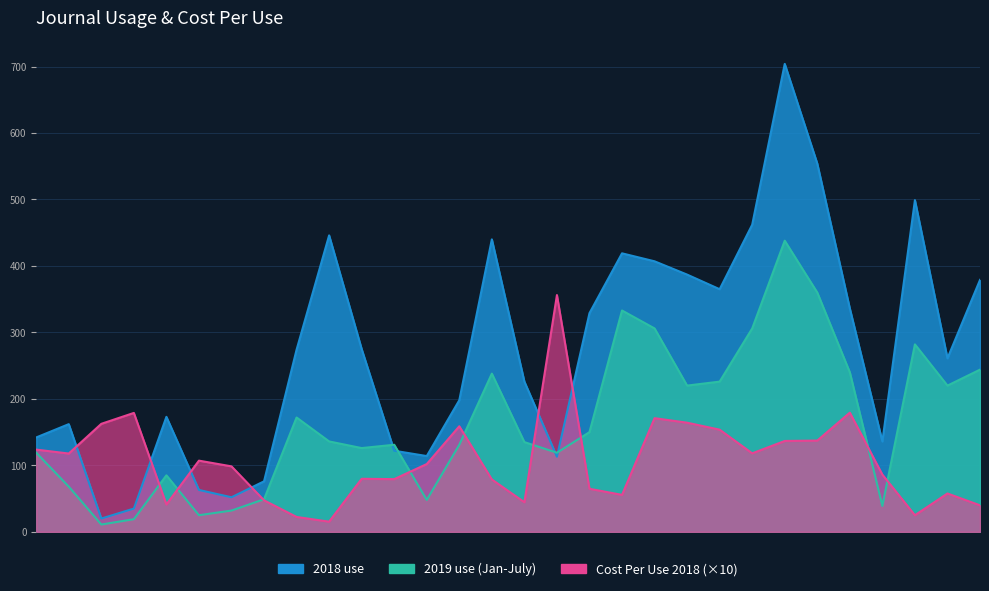

Rank the categories by 2019 use (Jan-July) value from lowest to highest.

Aerospace medicine, African journal of AIDS, Allergy and asthma, American journal family therapy, Fly, Blood pressure, American journal health behavior, Acta radiologica, Aids education, Acta oto-laryngologica, Current eye research, Annals of medicine, Archives environmental, British journal neurosurgery, Climacteric, Annals clinical biochemistry, Developmental neuropsychology, American surgeon, Expert opinion drug delivery, Gut microbes, Expert opinion drug metabolism, Cancer biology therapy, Expert review molecular, Gynecological endocrinology, Global public health, Expert opinion biological, Expert Opinion Drug Safety, Epigenetics, Expert opinion therapeutic, Expert opinion pharmacotherapy